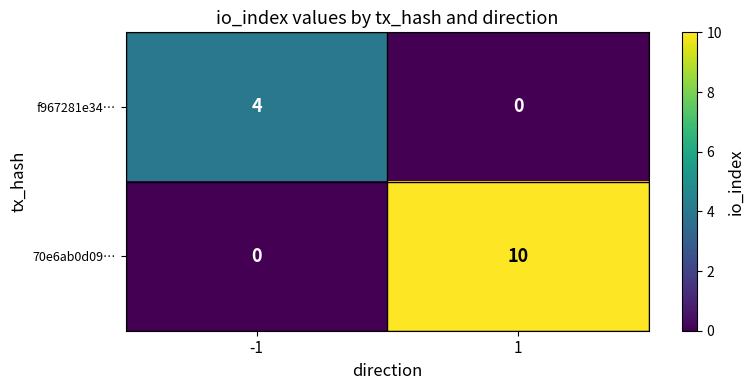

True or false: 70e6ab0d09… has a value of 0 at -1.

True